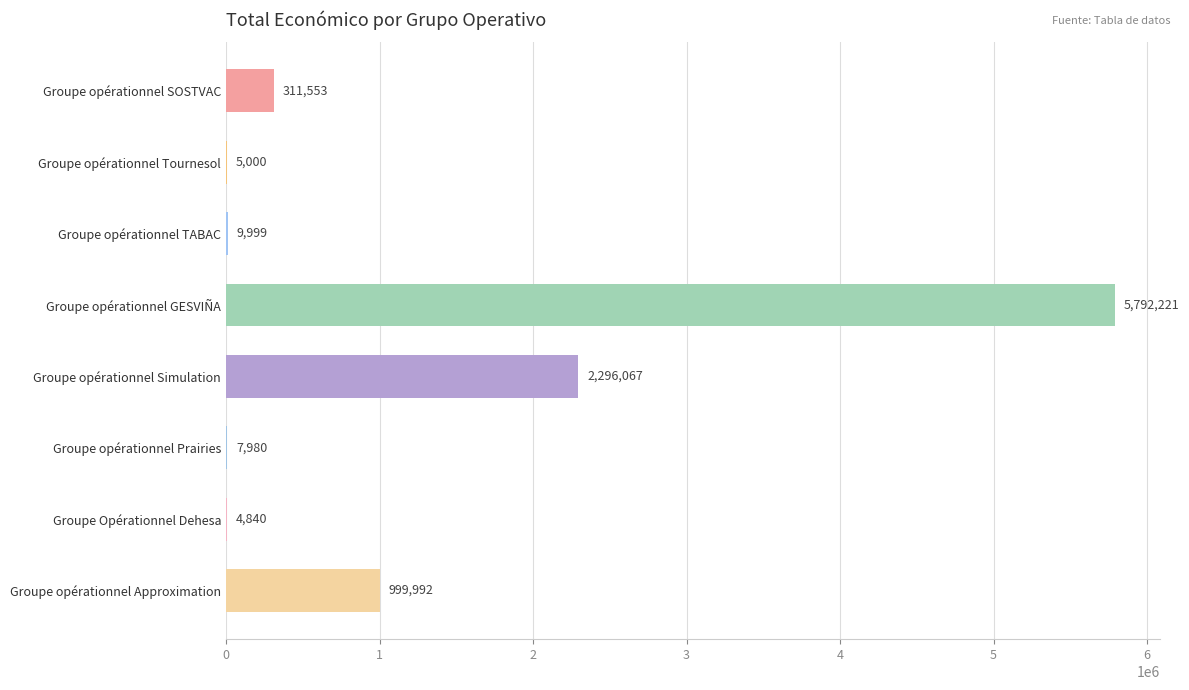

Between Groupe opérationnel Prairies and Groupe opérationnel Tournesol, which is larger?

Groupe opérationnel Prairies